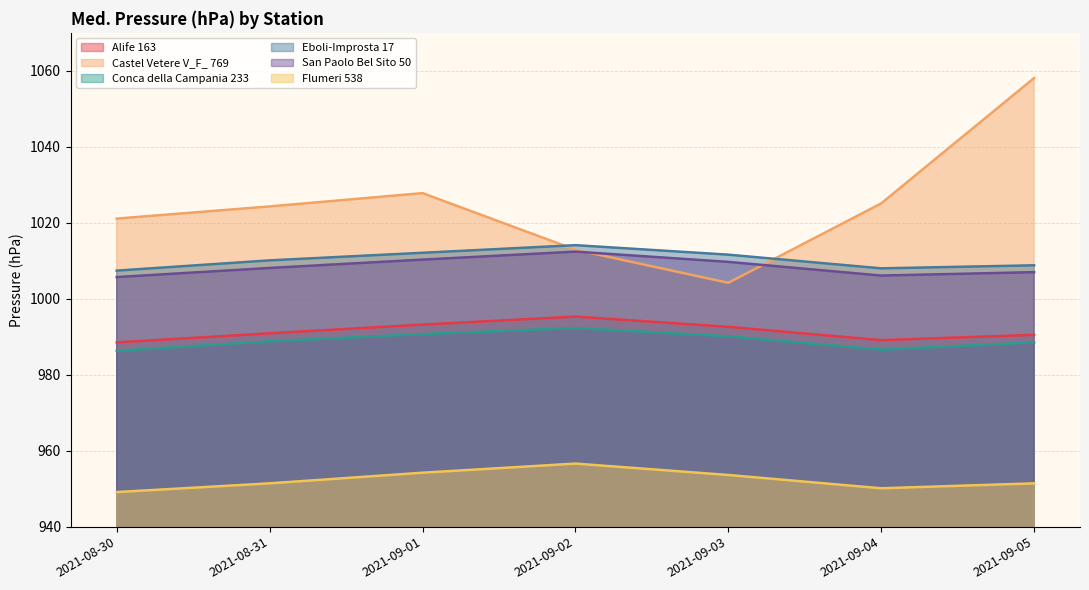

What is the difference between the maximum and minimum values in the San Paolo Bel Sito 50 series?

6.7